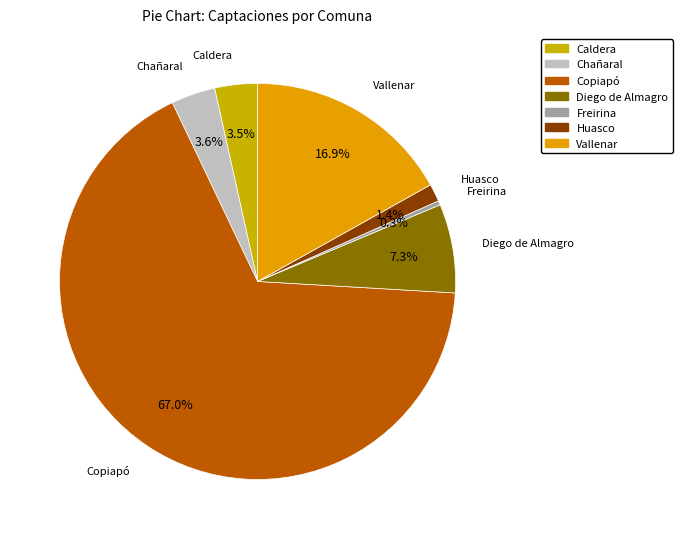

Count the number of slices in the pie.

7